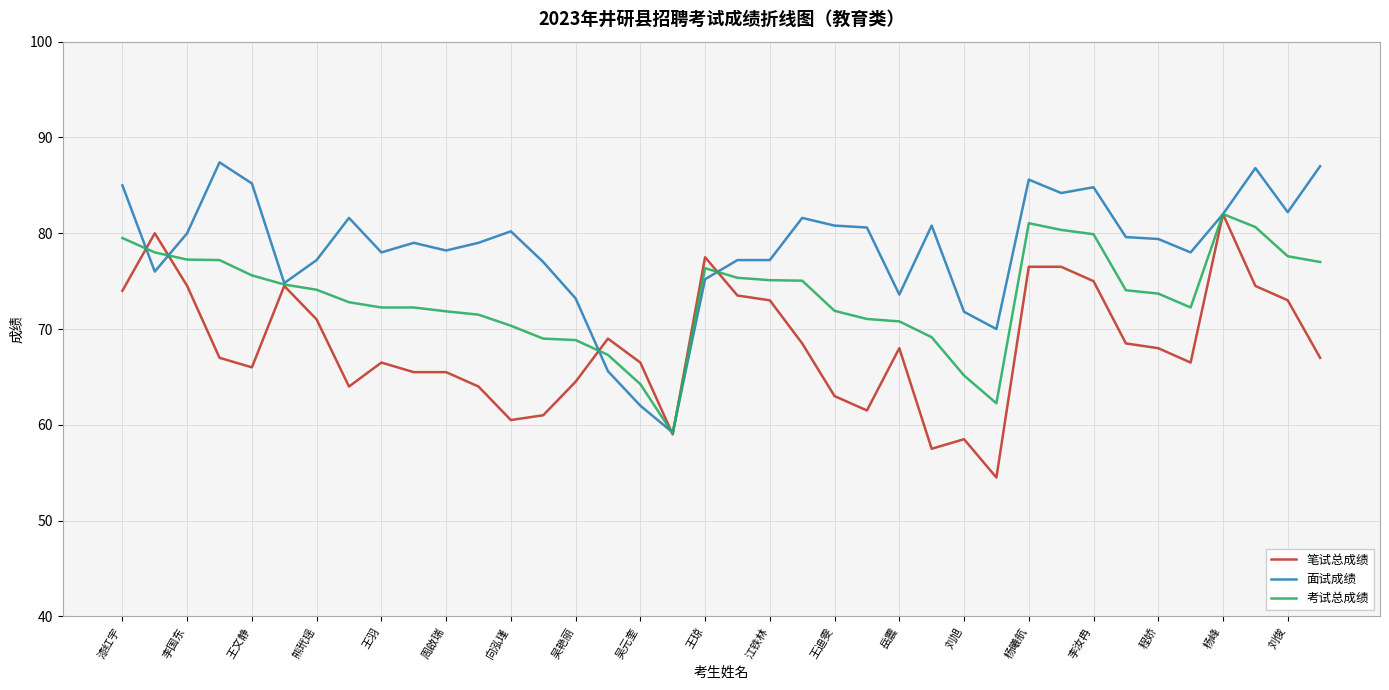

What is the minimum value shown in the chart?

54.5